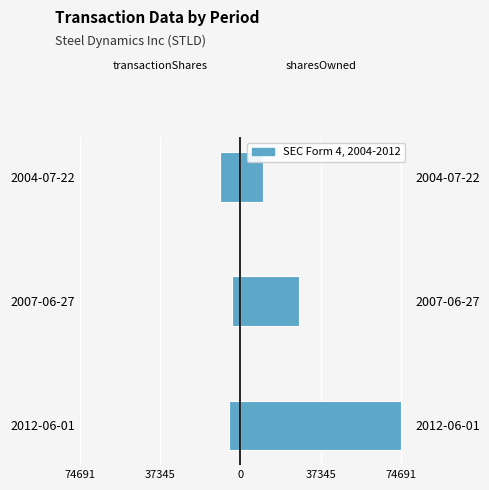

Which series changed the most between 2012-06-01 and 2004-07-22?

sharesOwnedFollowingTransaction